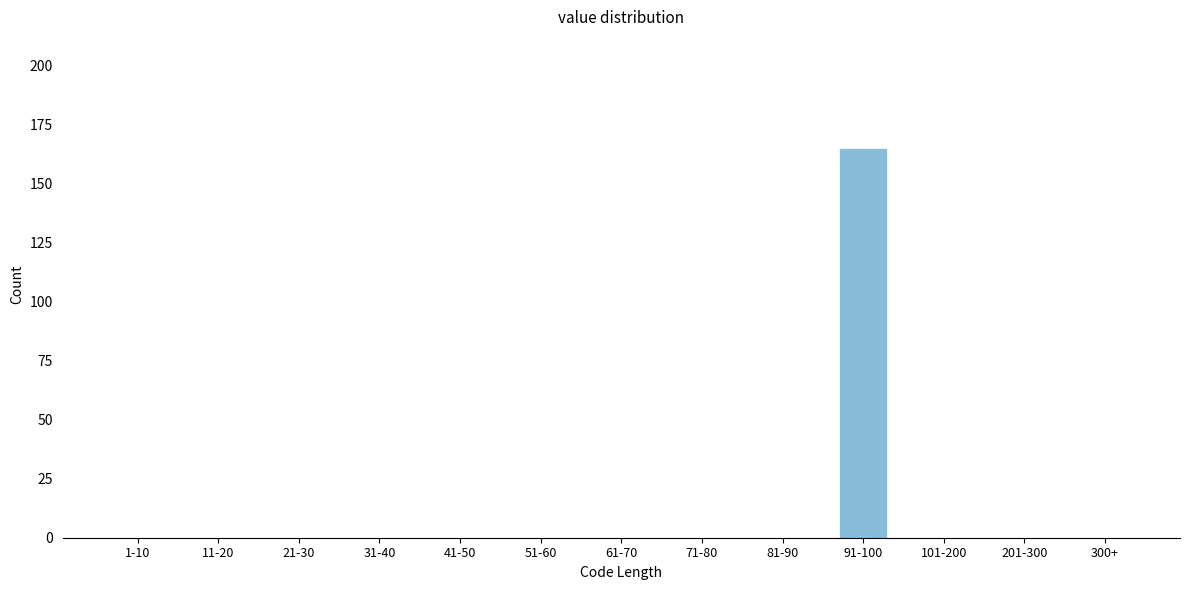

Reading left to right, list all the values displayed in this chart.

1-10=0	11-20=0	21-30=0	31-40=0	41-50=0	51-60=0	61-70=0	71-80=0	81-90=0	91-100=165	101-200=0	201-300=0	300+=0